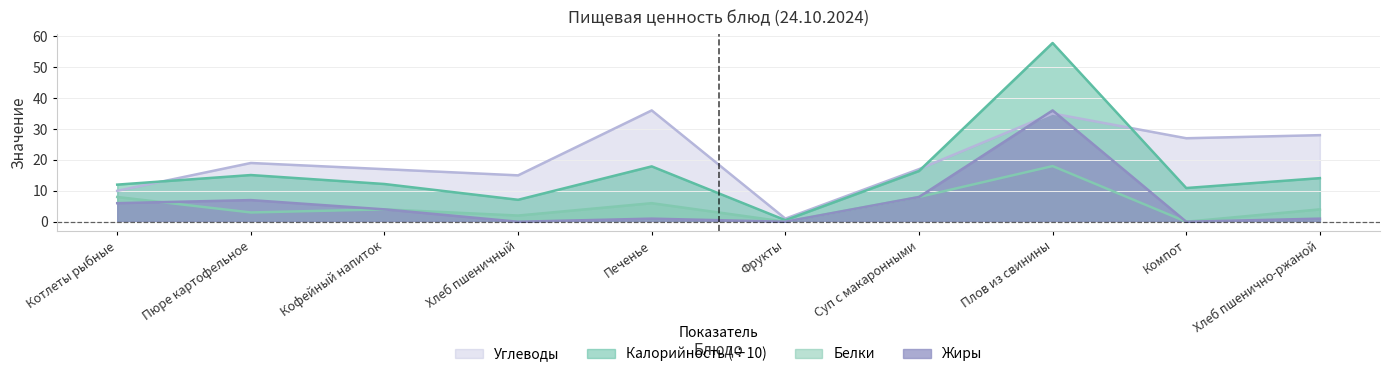

How many data points in Калорийность are less than 14?

5